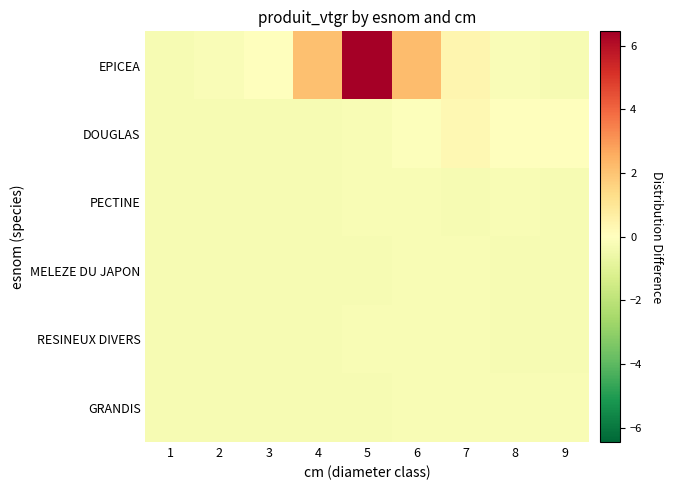

What is the difference between the highest and lowest values at 4?

2.4